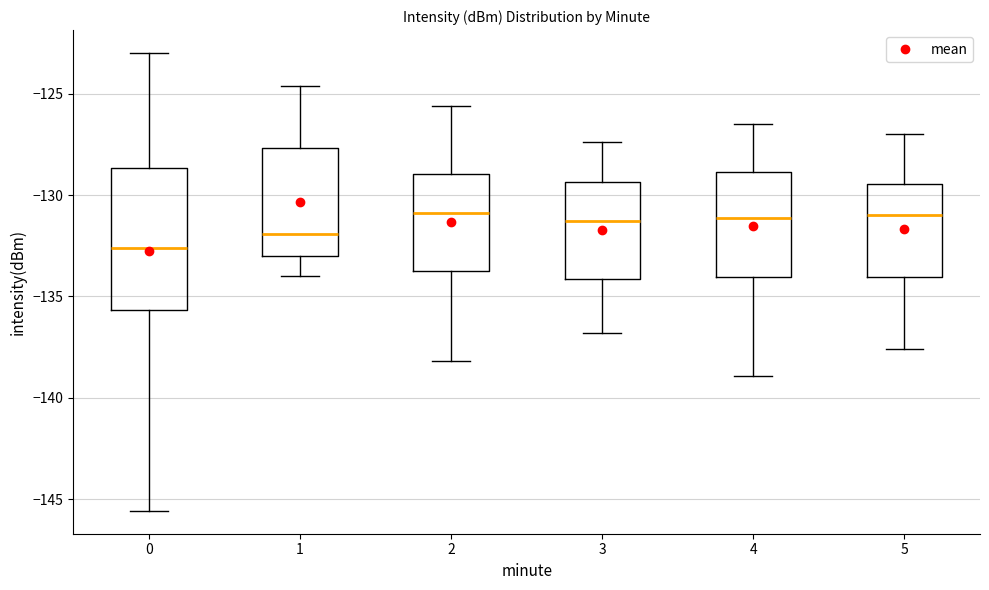

Which box has the lowest median line?

0